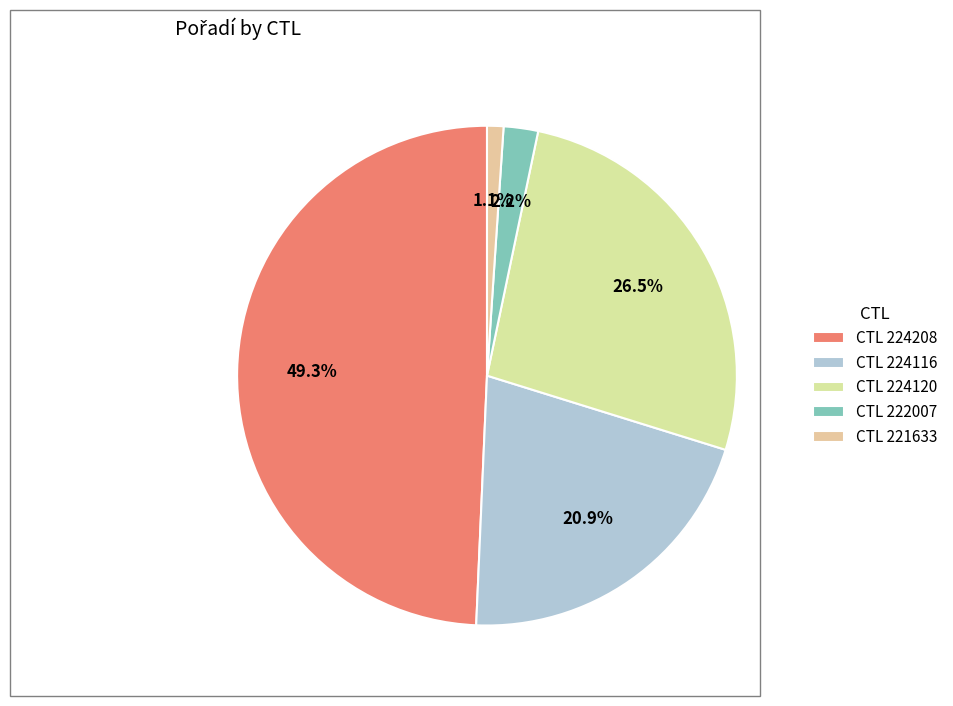

Rank the categories by value from lowest to highest.

CTL 221633, CTL 222007, CTL 224116, CTL 224120, CTL 224208